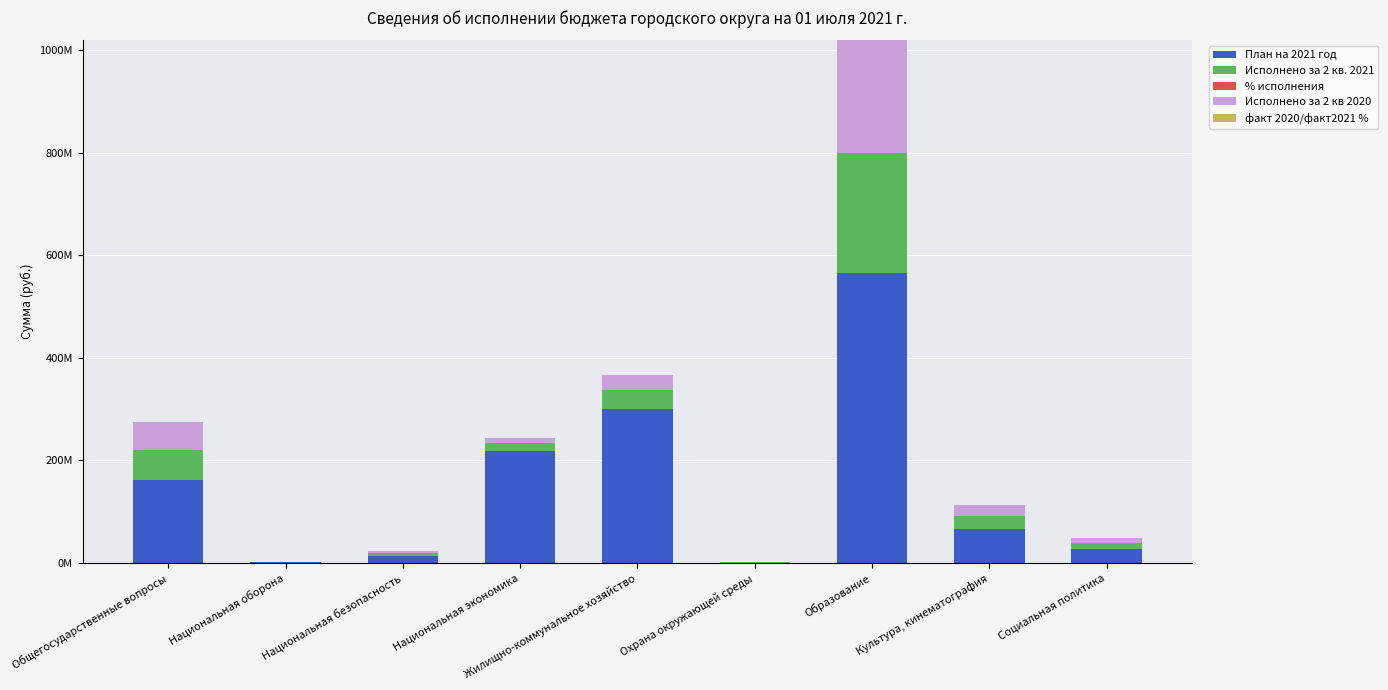

Are the bars horizontal?

No